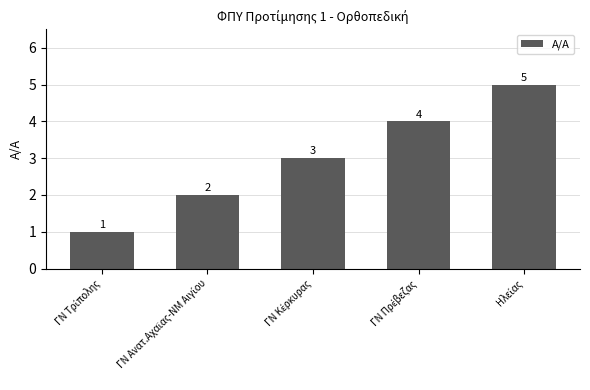

Count the number of categories in the chart.

5